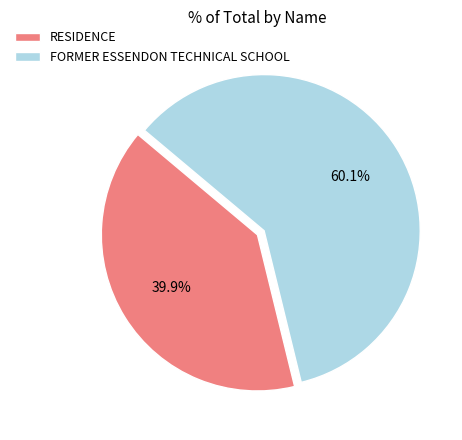

Does any single category account for the majority?

Yes